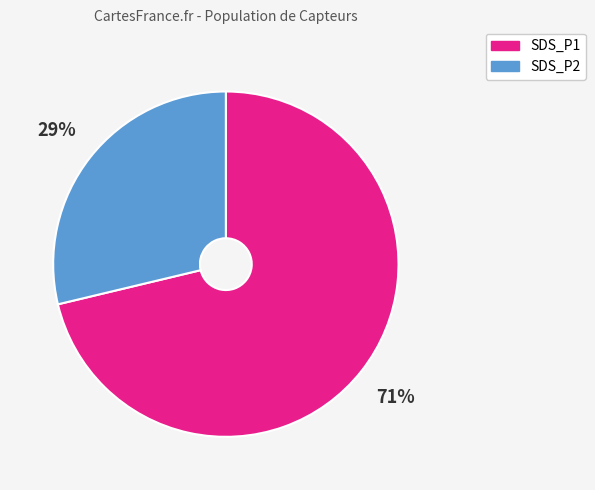

Is there a majority slice in this chart?

Yes